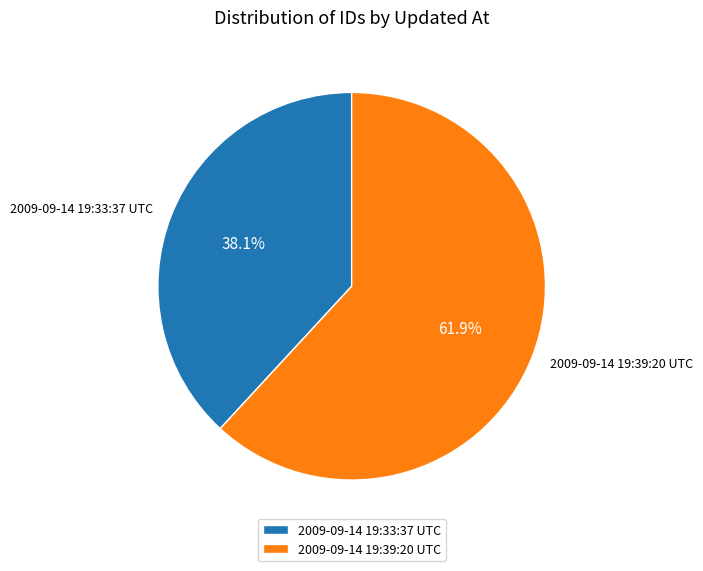

Is it true that 2009-09-14 19:33:37 UTC is 48% of the pie?

False